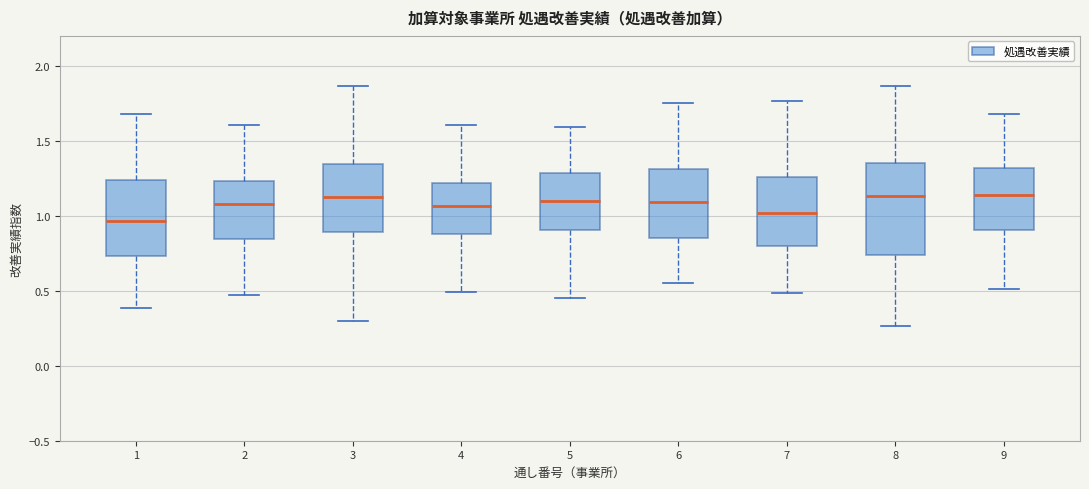

Reading left to right, read every box against the y-axis: the position of its median line, the range the box covers, and the ends of its whiskers. The values are not printed on the chart, so give them approximately, as read against the axis.

1: median 0.95, box 0.75 to 1.25, whiskers 0.40 to 1.70
2: median 1.10, box 0.85 to 1.25, whiskers 0.45 to 1.60
3: median 1.15, box 0.90 to 1.35, whiskers 0.30 to 1.85
4: median 1.05, box 0.90 to 1.20, whiskers 0.50 to 1.60
5: median 1.10, box 0.90 to 1.30, whiskers 0.45 to 1.60
6: median 1.10, box 0.85 to 1.30, whiskers 0.55 to 1.75
7: median 1.00, box 0.80 to 1.25, whiskers 0.50 to 1.75
8: median 1.15, box 0.75 to 1.35, whiskers 0.25 to 1.85
9: median 1.15, box 0.90 to 1.30, whiskers 0.50 to 1.70